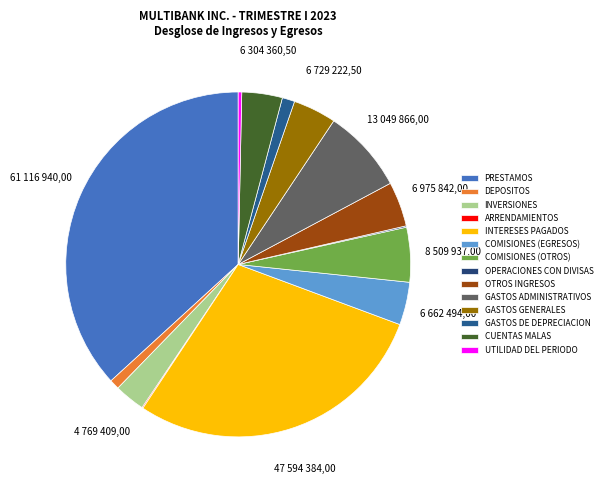

The PRESTAMOS slice represents 48% of the pie. True or false?

False